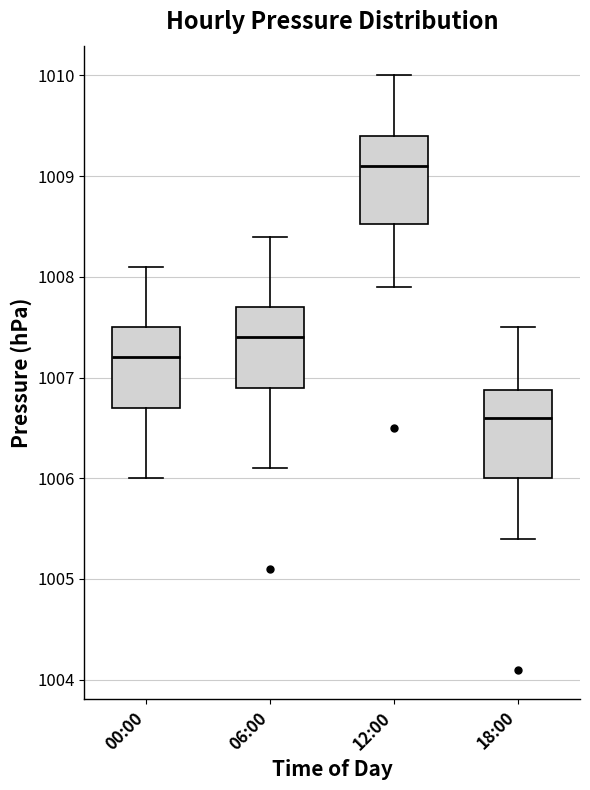

Reading left to right, read every box against the y-axis: the position of its median line, the range the box covers, and the ends of its whiskers. The values are not printed on the chart, so give them approximately, as read against the axis.

00:00: median 1007.2, box 1006.7 to 1007.5, whiskers 1006.0 to 1008.1
06:00: median 1007.4, box 1006.9 to 1007.7, whiskers 1006.1 to 1008.4
12:00: median 1009.1, box 1008.5 to 1009.4, whiskers 1007.9 to 1010.0
18:00: median 1006.6, box 1006.0 to 1006.9, whiskers 1005.4 to 1007.5